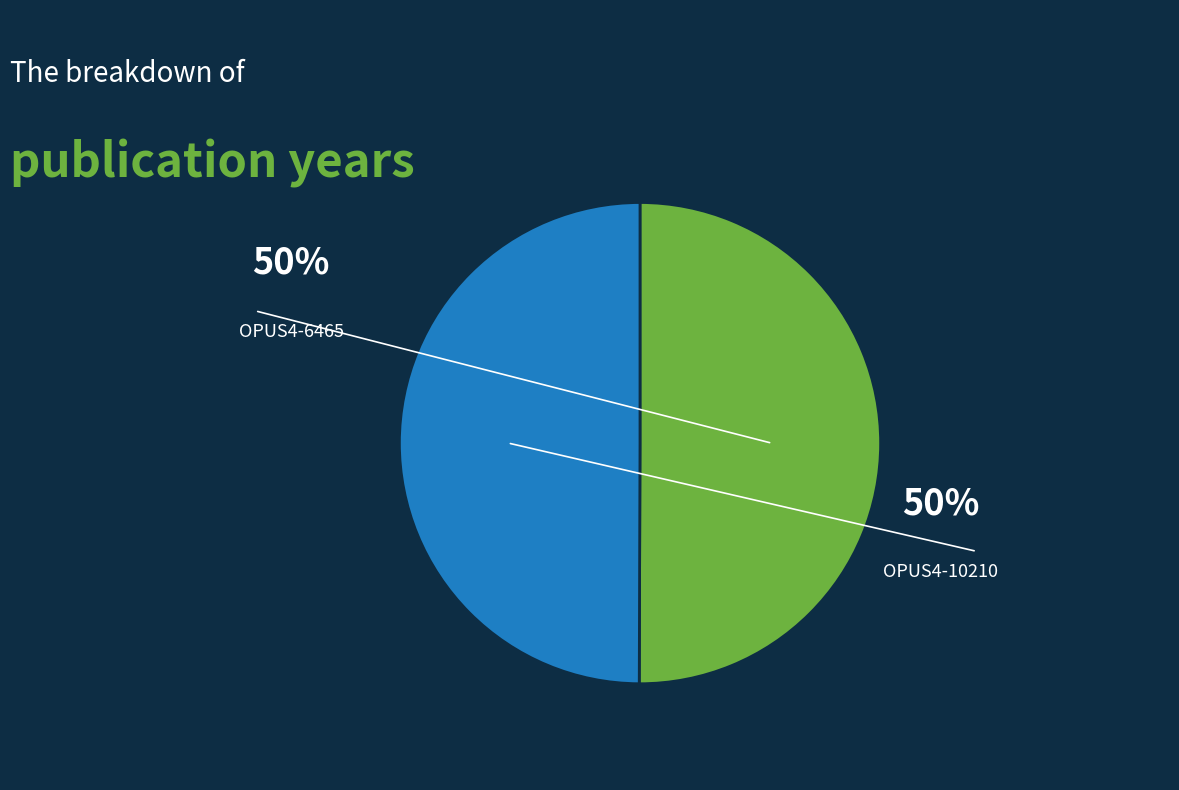

Which slice is the largest?

OPUS4-6465